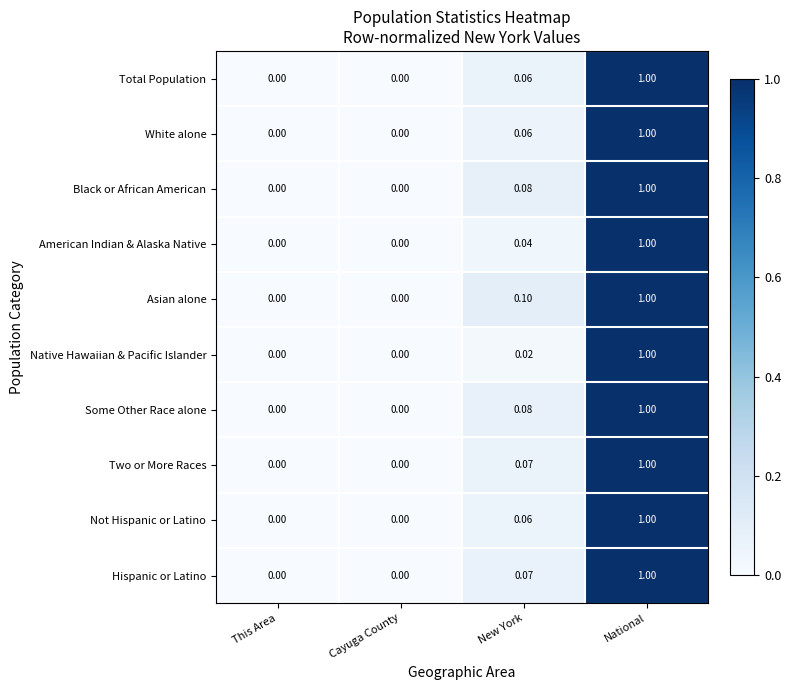

Count the number of data series in this chart.

10